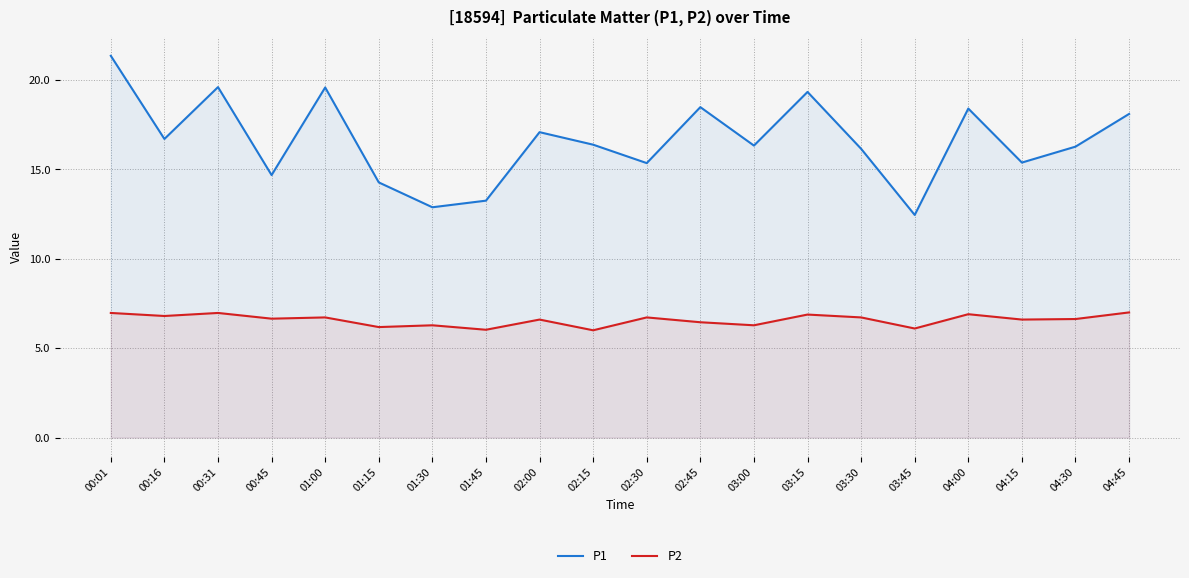

Which series has the largest total across all categories?

P1